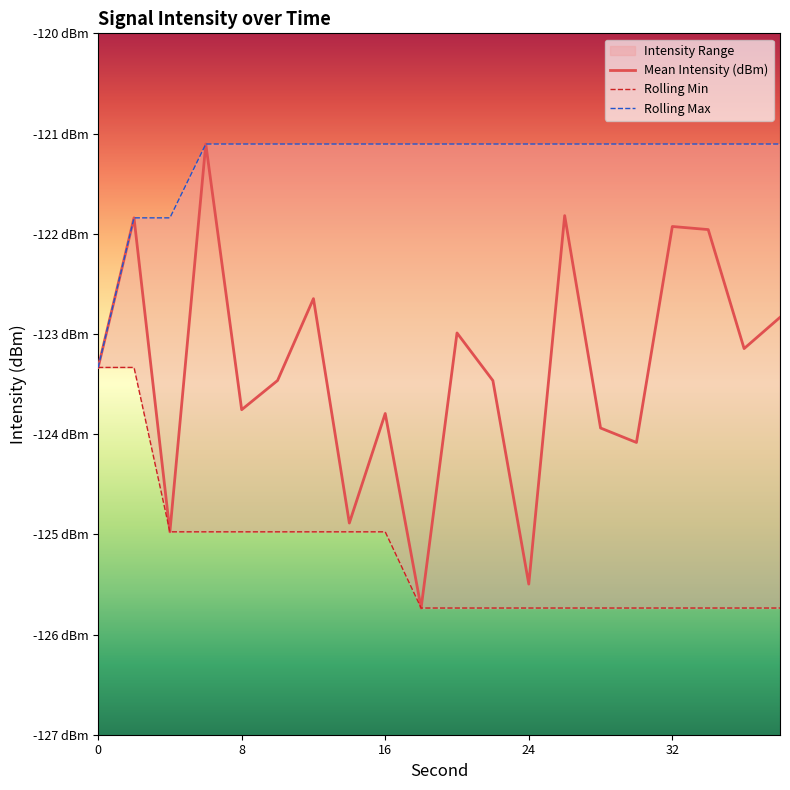

What is the smallest value displayed?

-125.7